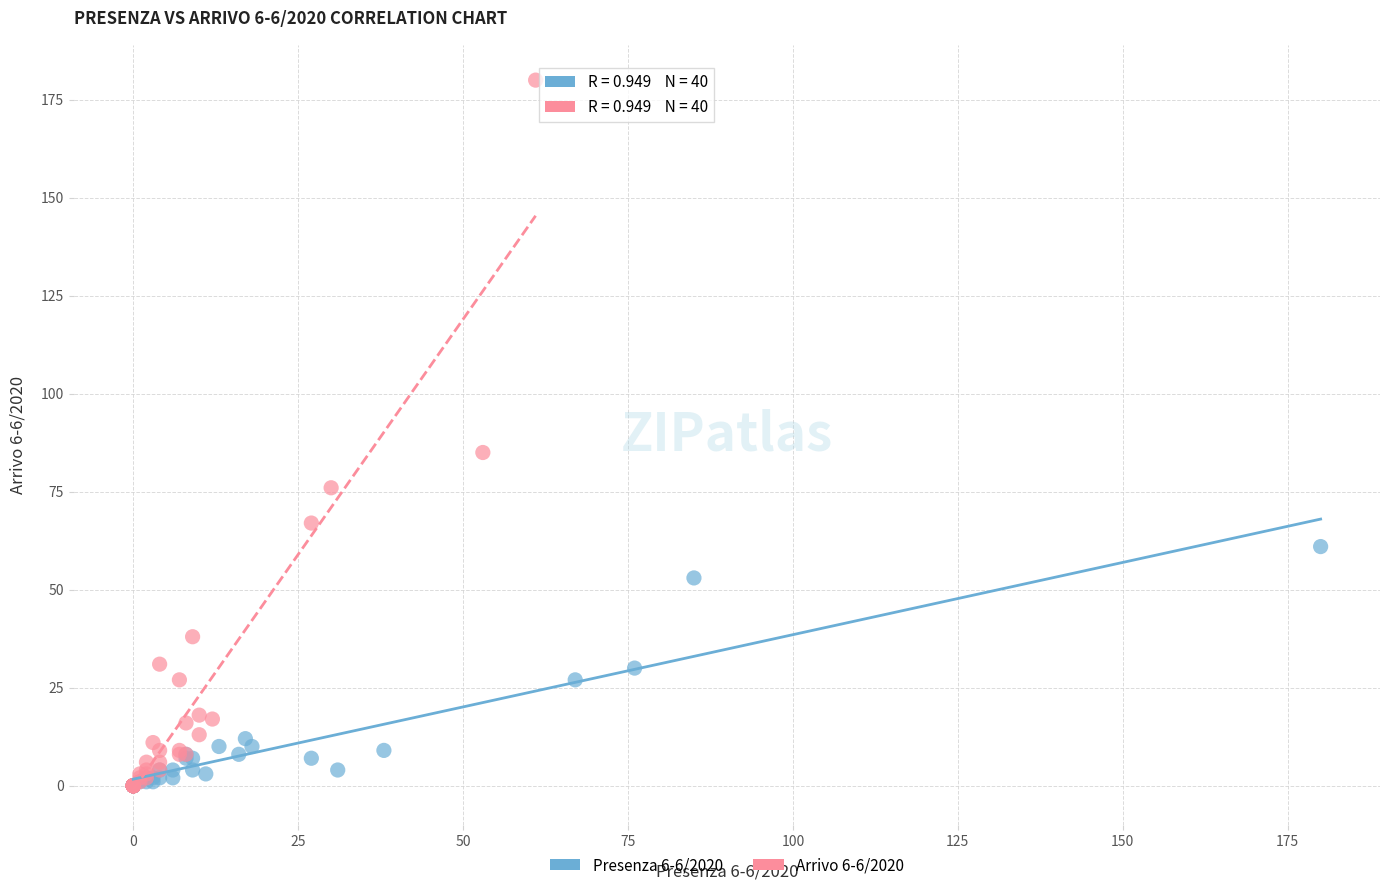

What are all the series names shown in the legend?

Presenza 6-6/2020, Arrivo 6-6/2020